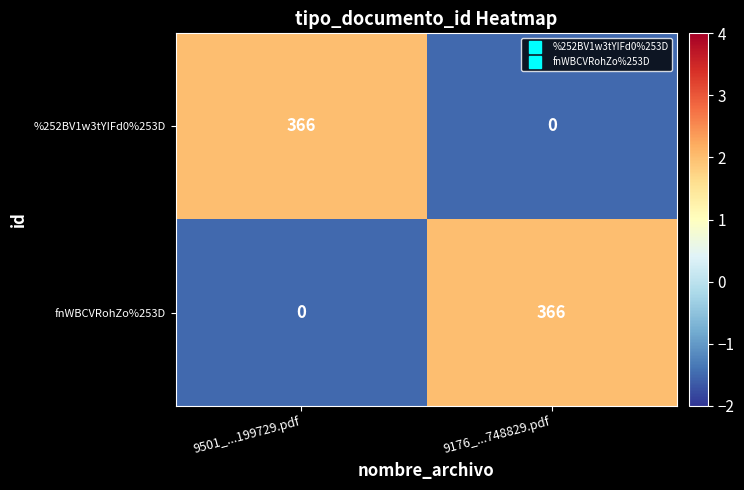

Reading left to right, list all the values displayed in this chart.

%252BV1w3tYIFd0%253D: 366	0
fnWBCVRohZo%253D: 0	366